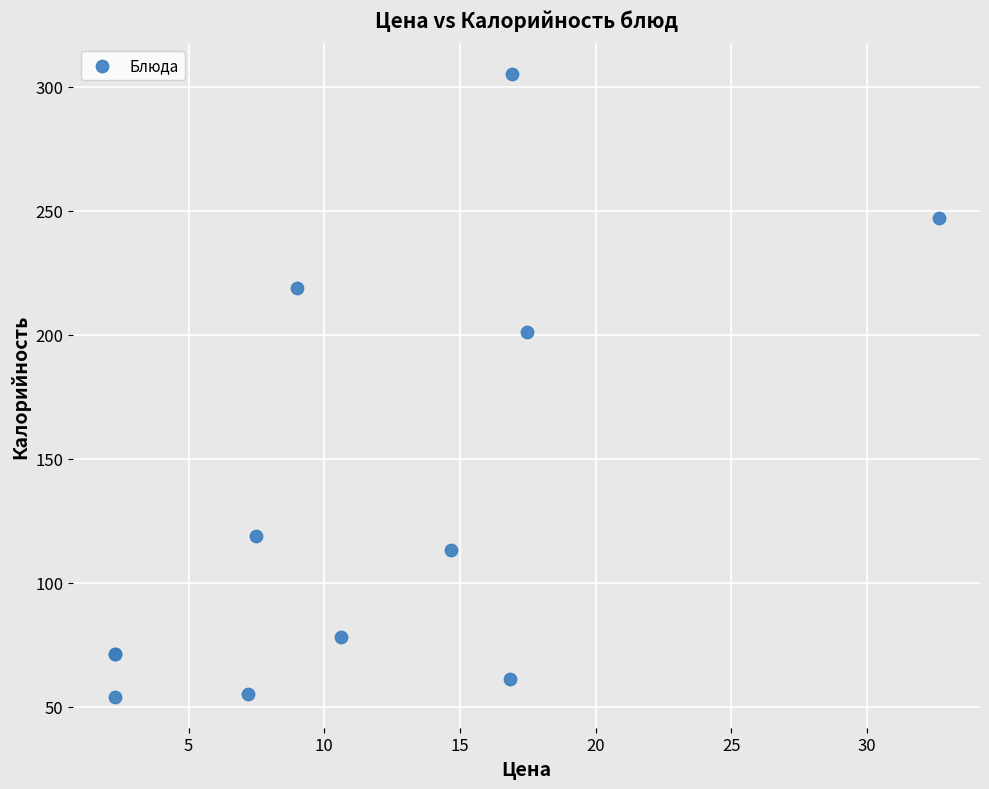

What Y value in the scatter plot is closest to 179?

201